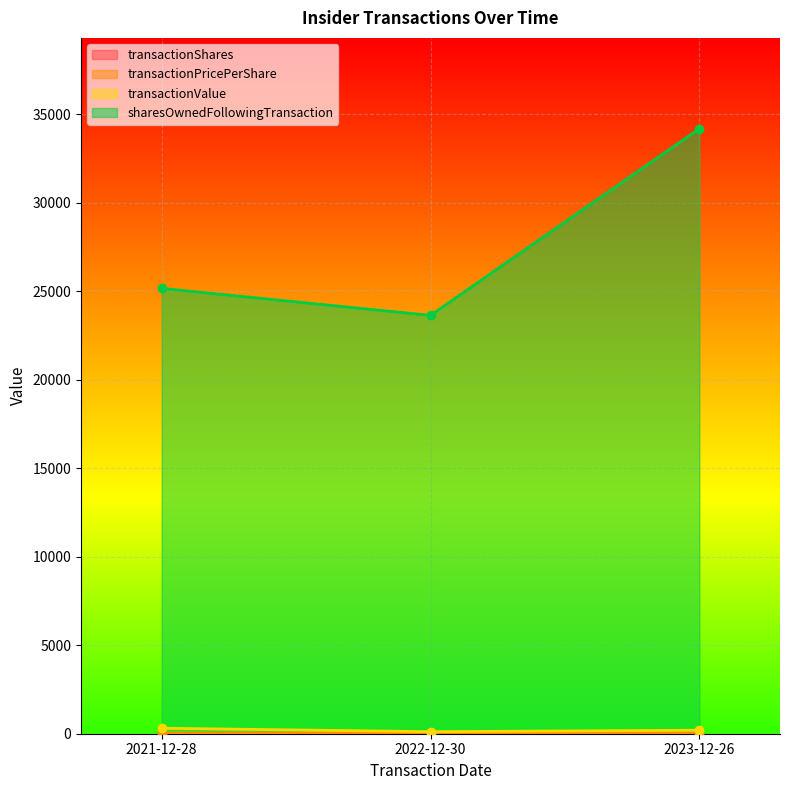

Which series has the largest total across all categories?

sharesOwnedFollowingTransaction